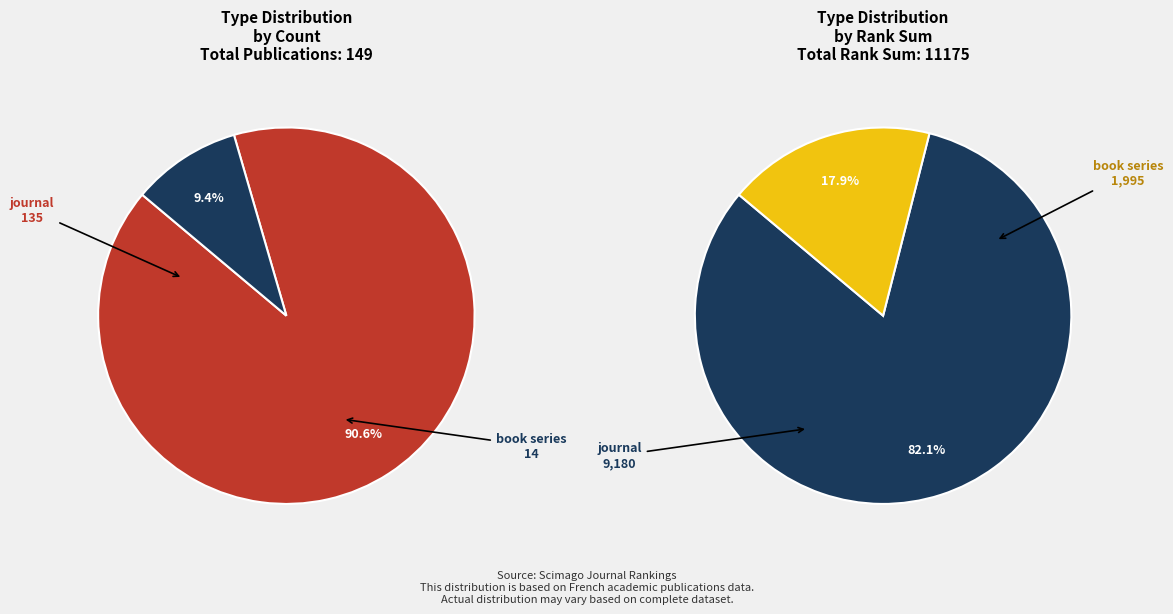

Rank the categories by value from highest to lowest.

journal, book series